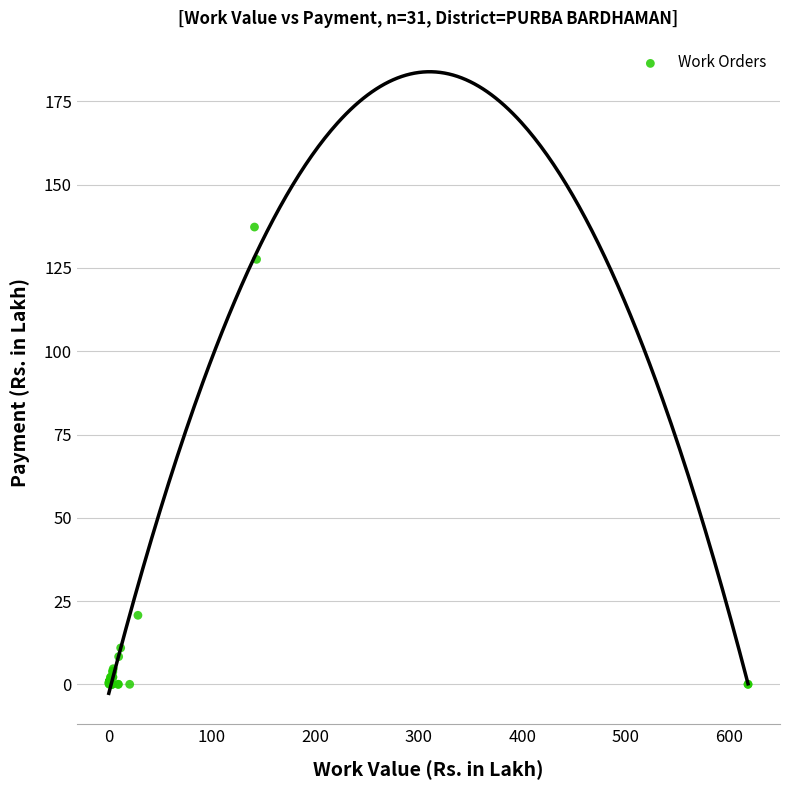

What Y value in the scatter plot is closest to 68?

20.7